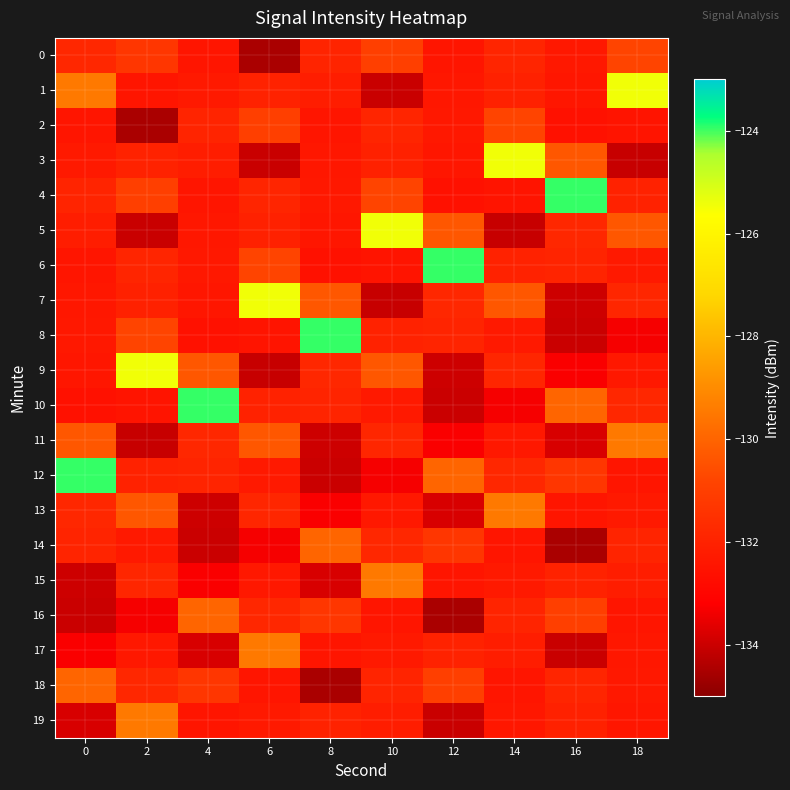

Which series has the largest total across all categories?

4